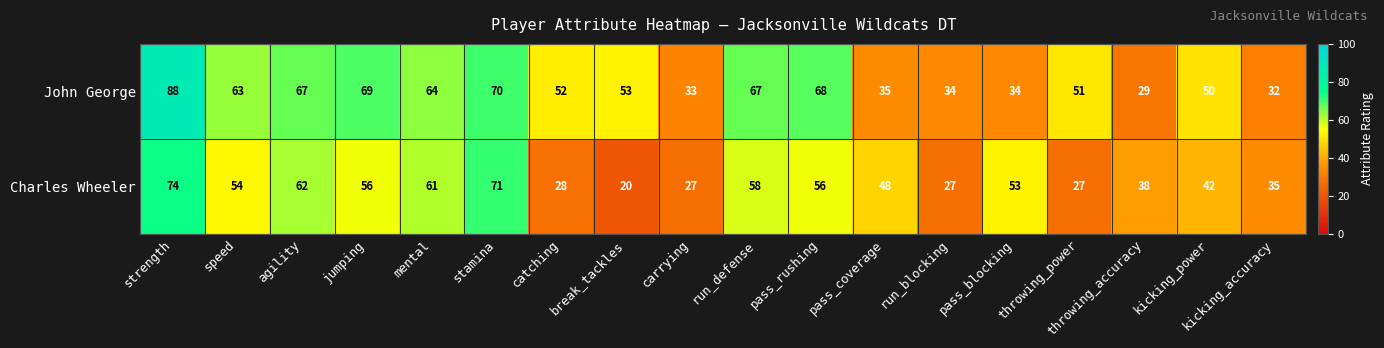

At how many categories does at least one series exceed 37?

15